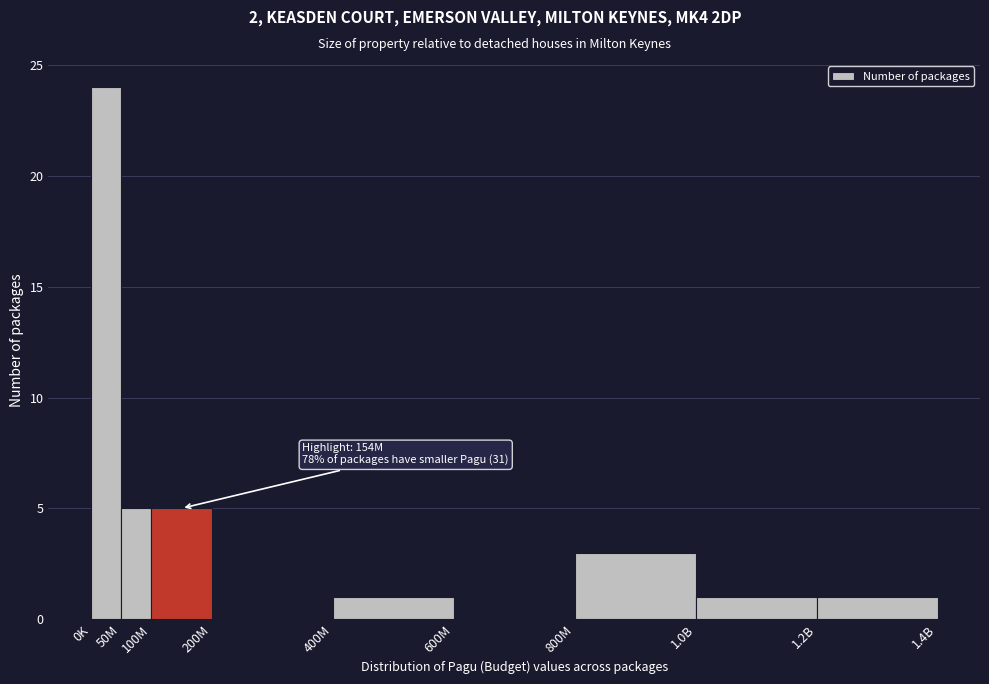

Reading left to right, extract all data points from this chart.

0K=24	50M=5	100M=5	200M=0	400M=1	600M=0	800M=3	1.0B=1	1.2B=1